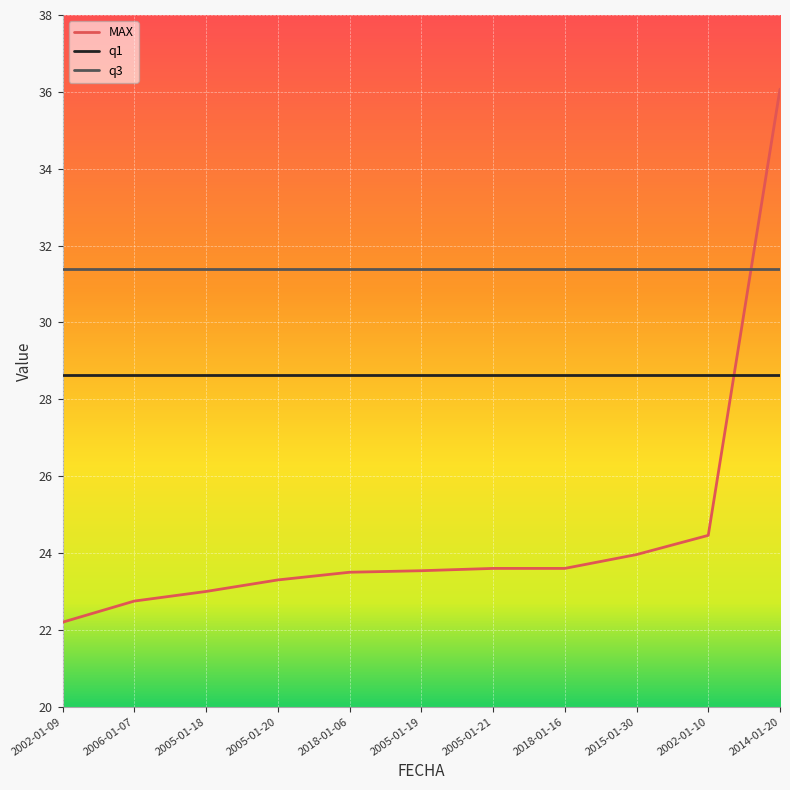

Which category has the highest value in the MAX series?

2014-01-20